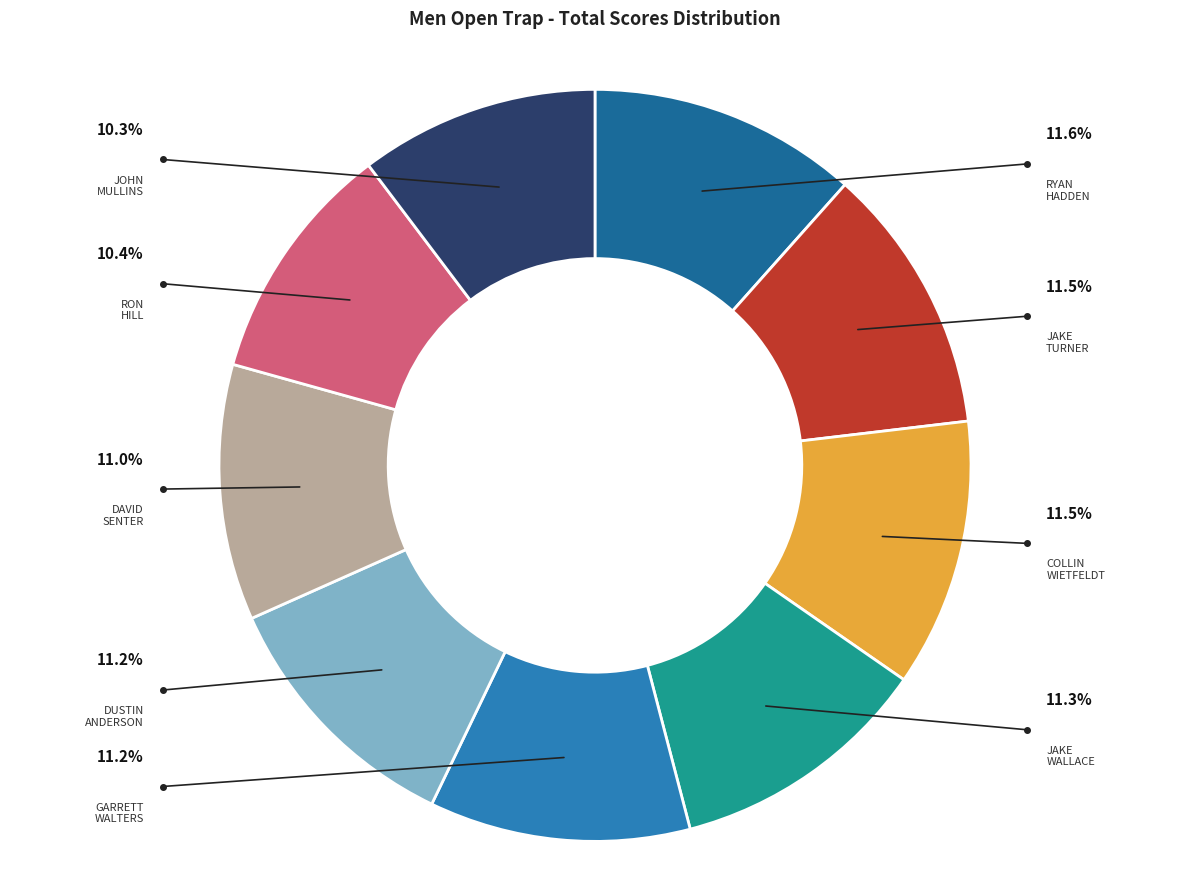

Is it true that RON HILL is 10% of the pie?

True